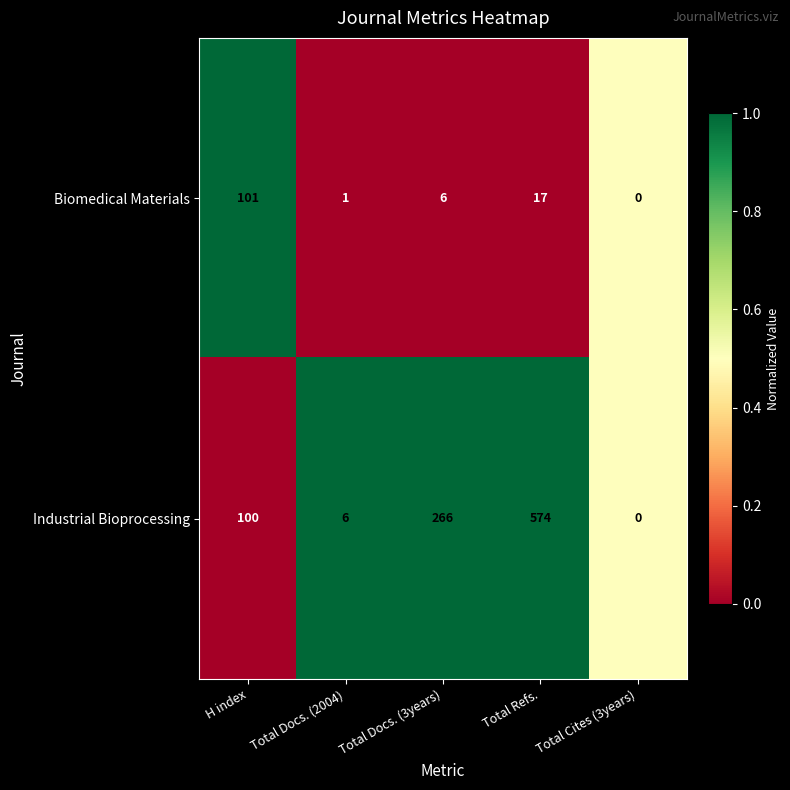

What is the maximum value for Industrial Bioprocessing?

574